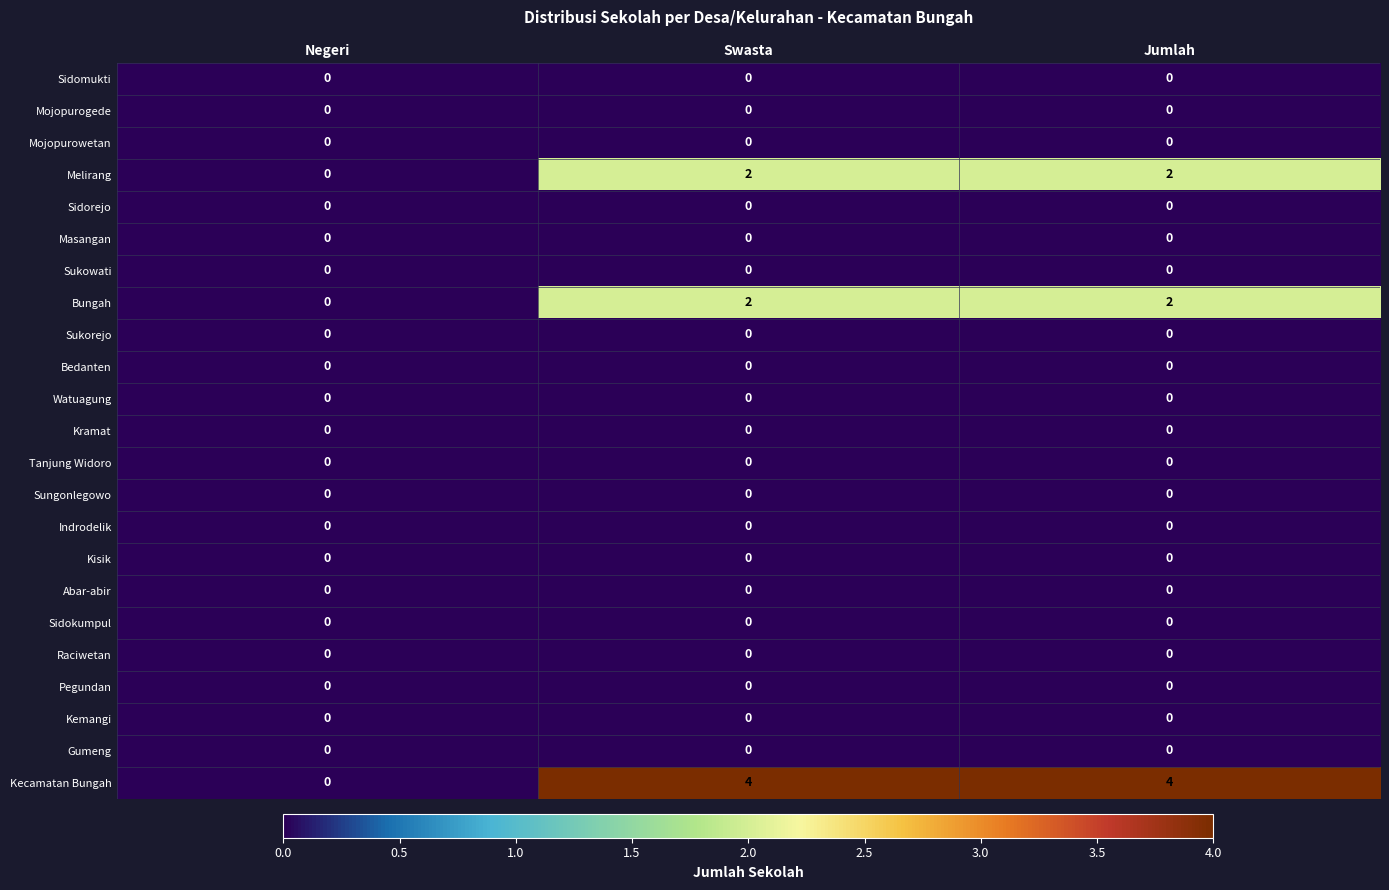

How many distinct data groups are displayed?

23